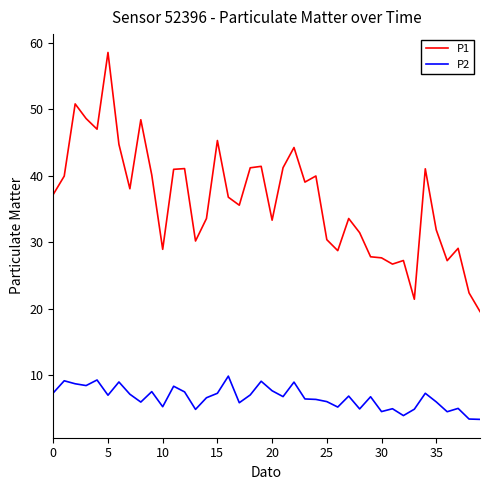

What is the minimum value shown in the chart?

3.4